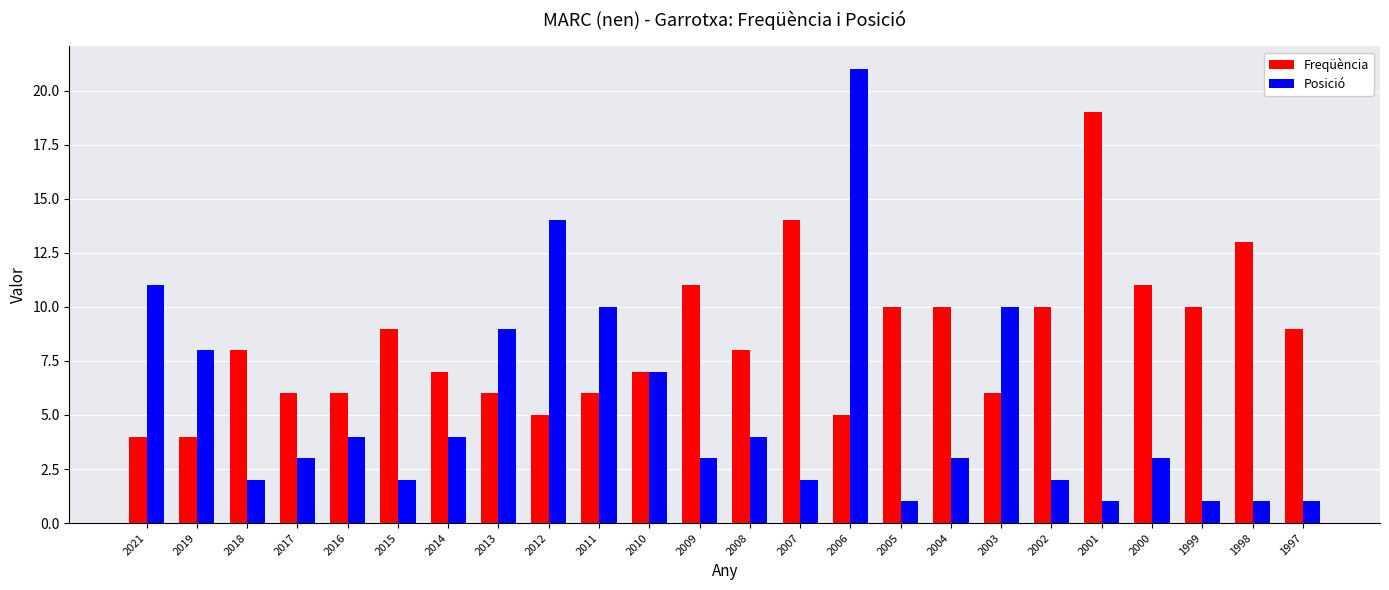

What is the difference between the Posició values at 2015 and 2019?

6